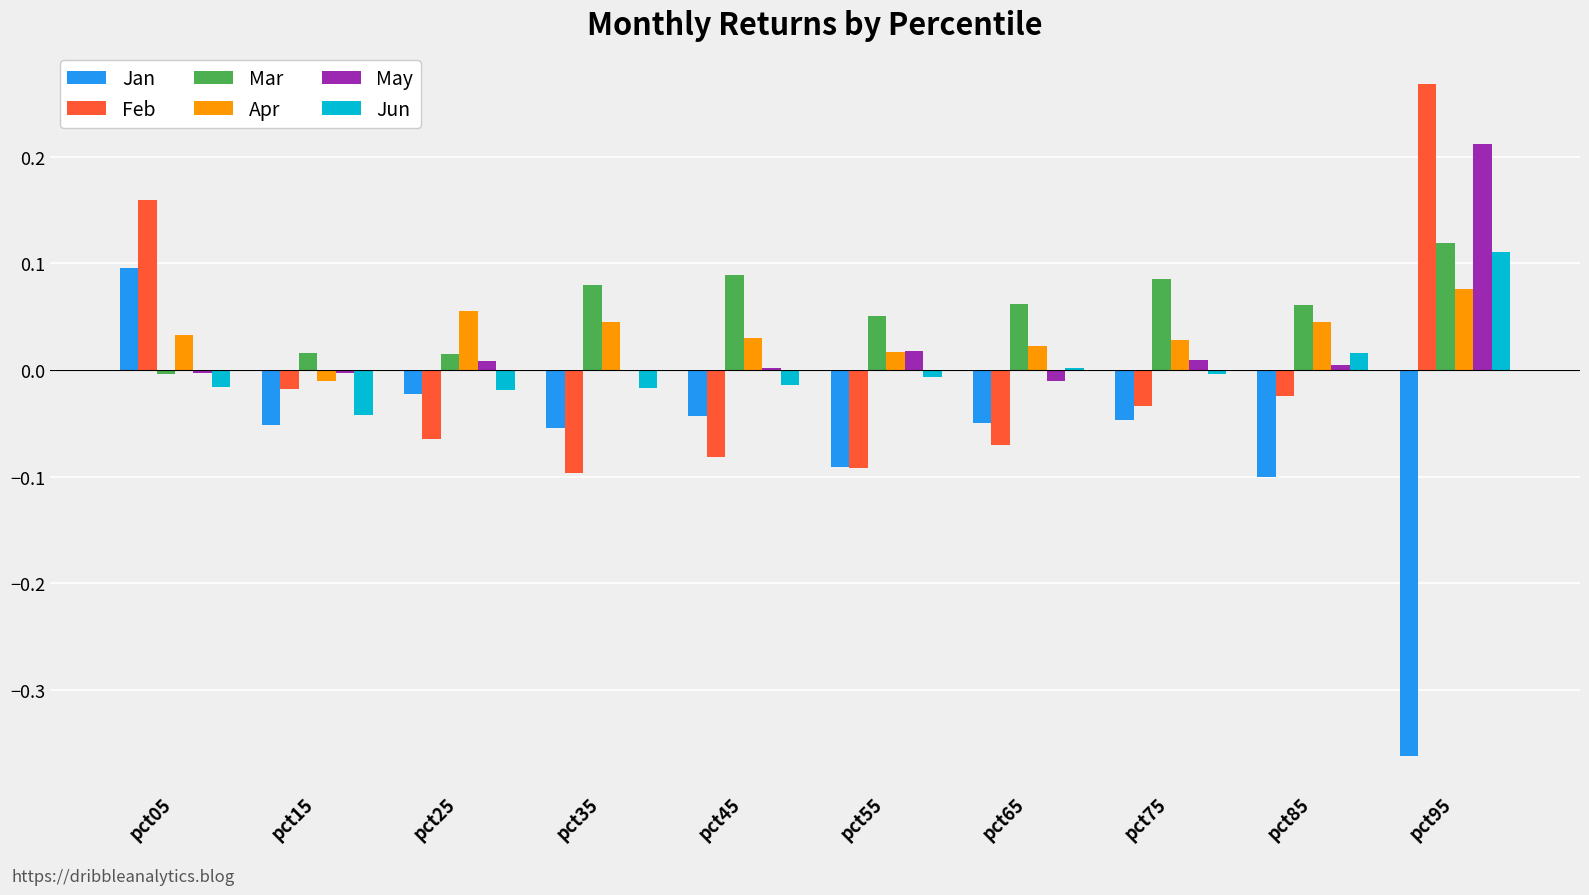

How many categories are shown in the chart?

10